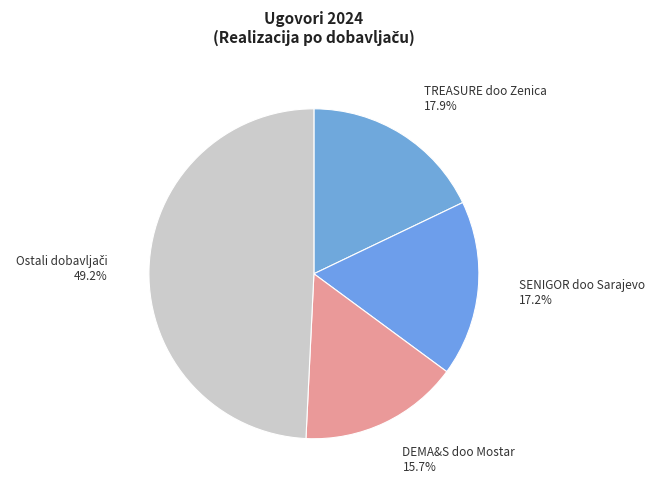

What percentage is NOT represented by SENIGOR doo Sarajevo?

82.8%